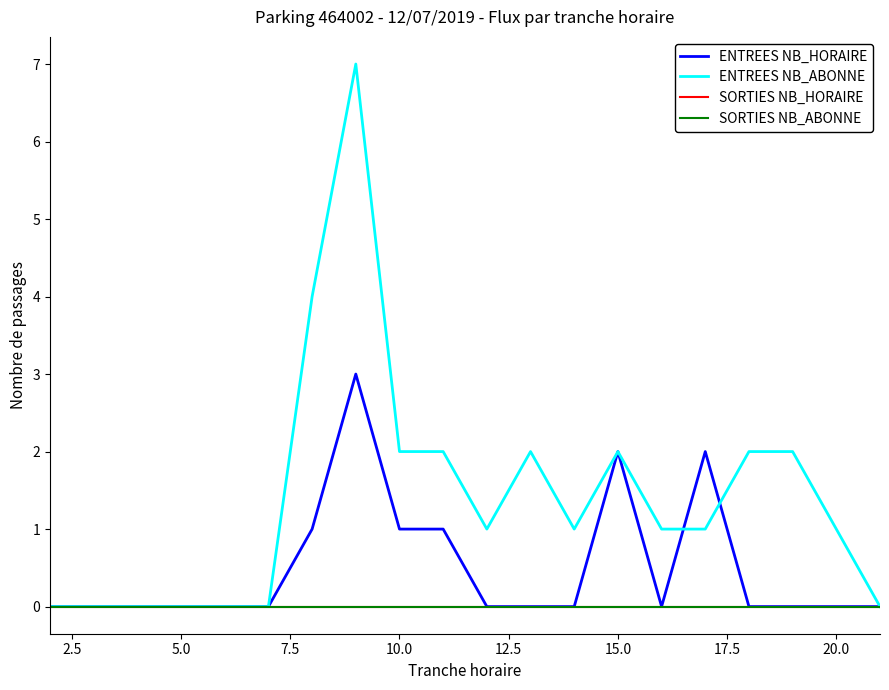

Does the chart have visible grid lines?

No